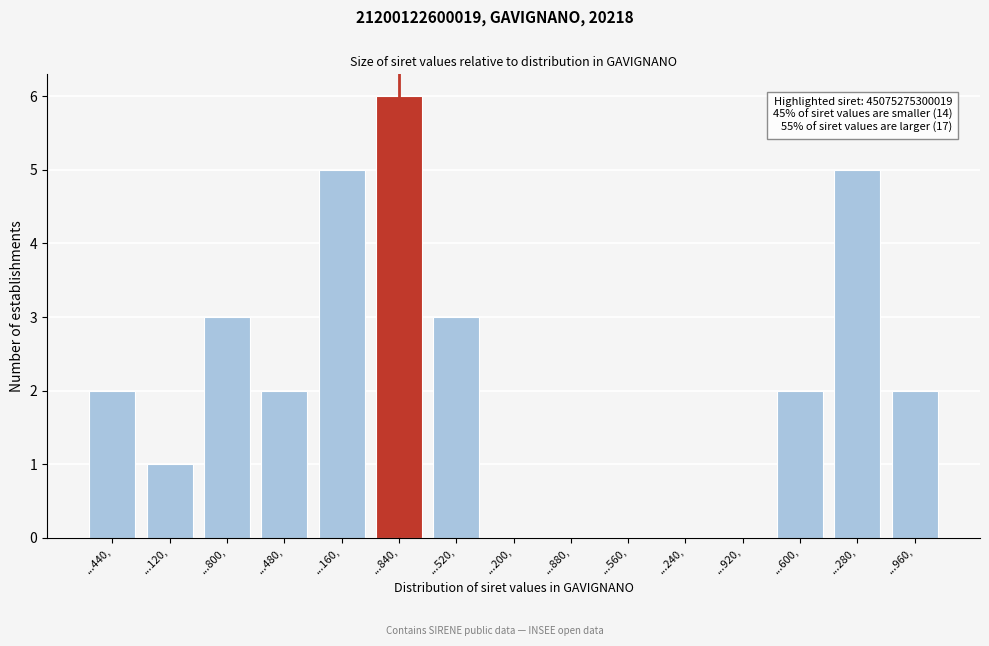

Reading left to right, transcribe all the data shown in this chart.

...440,=2	...120,=1	...800,=3	...480,=2	...160,=5	...840,=6	...520,=3	...200,=0	...880,=0	...560,=0	...240,=0	...920,=0	...600,=2	...280,=5	...960,=2